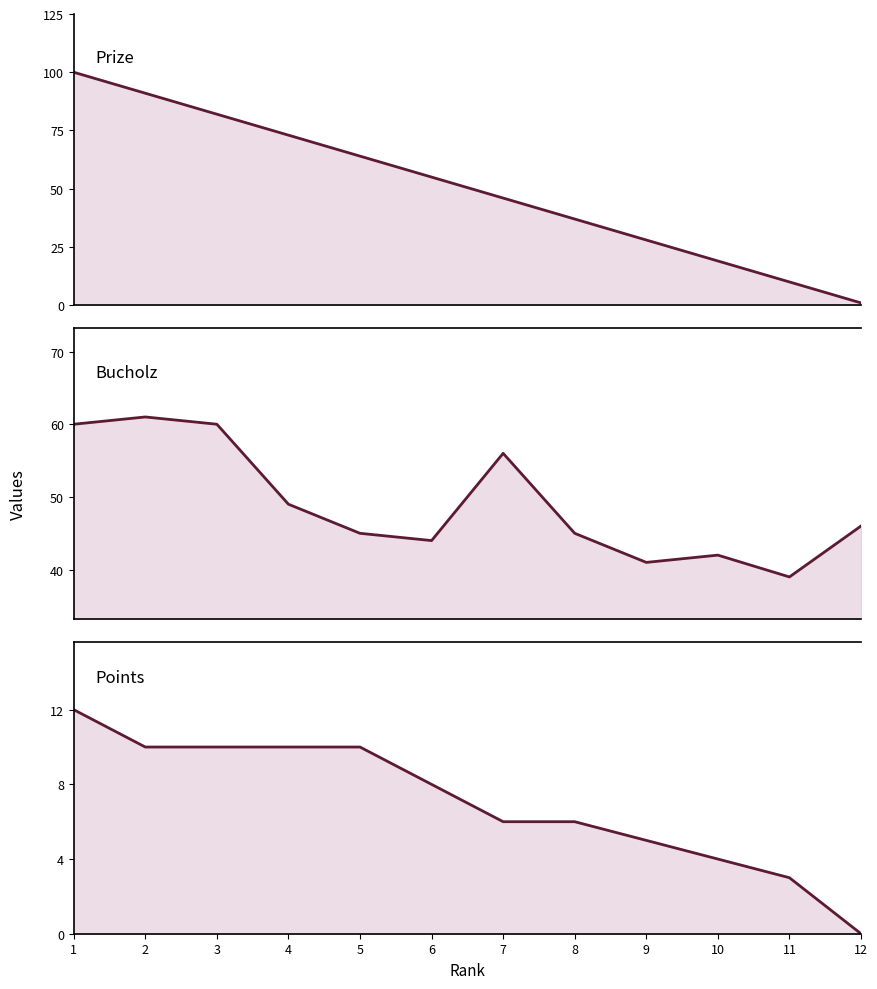

At which category does the chart reach its peak across all series?

1